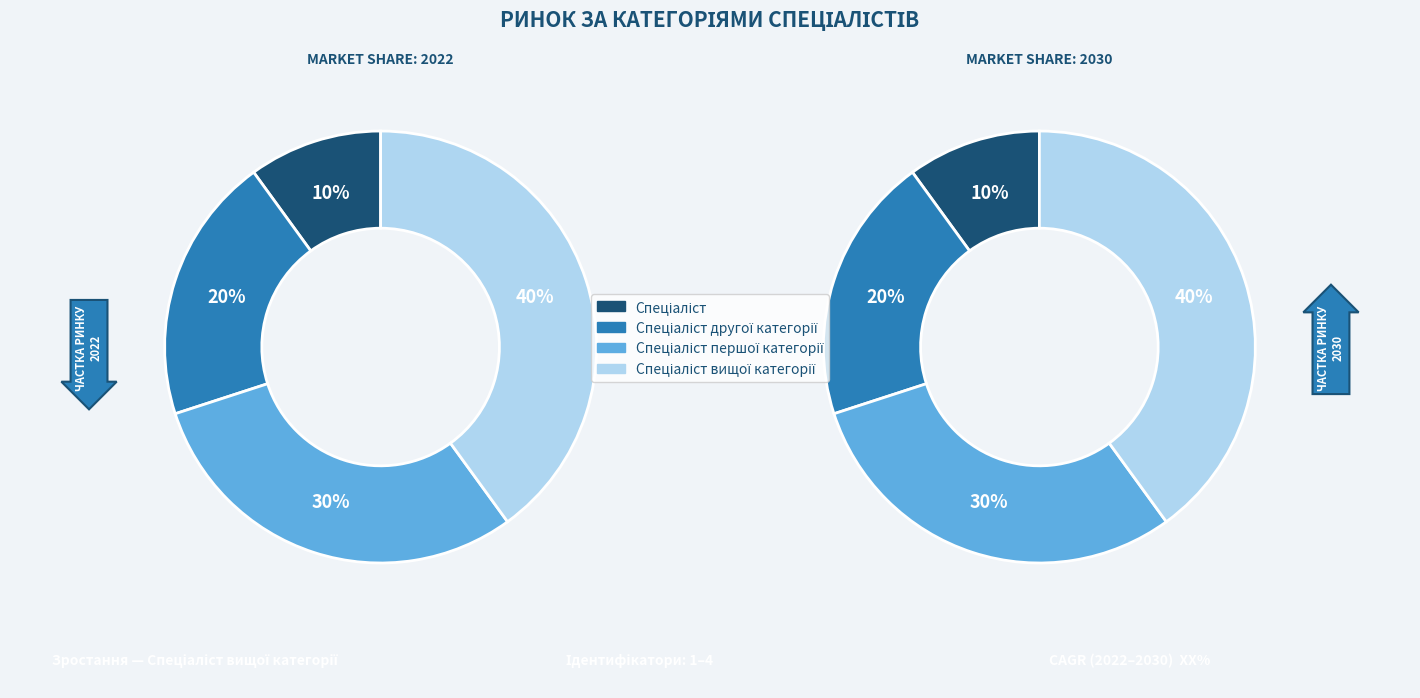

To the nearest percent, what portion does Спеціаліст першої категорії represent?

30%